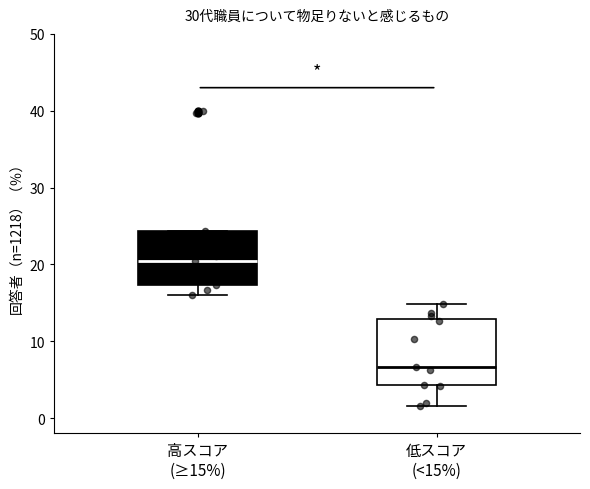

Reading left to right, transcribe this box plot: for each box, give where its median line is, the range the box spans, and where its two whiskers end, as read against the y-axis. The values are not printed on the chart, so give them approximately, as read against the axis.

高スコア (≥15%): median 21, box 17 to 24, whiskers 16 to 24
低スコア (<15%): median 7, box 4 to 13, whiskers 2 to 15